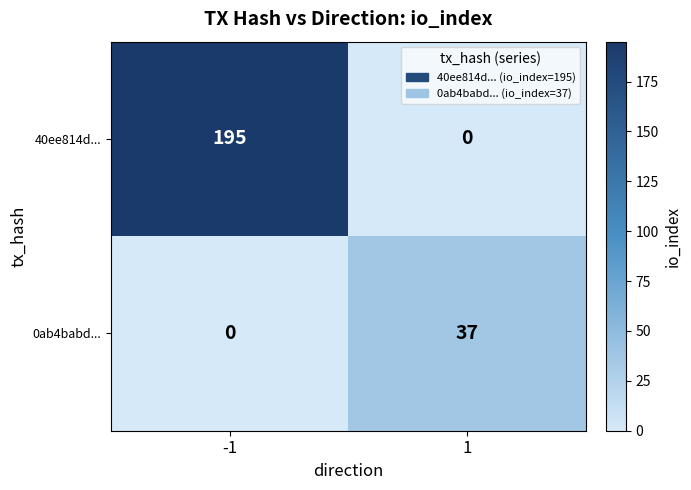

What is the average value of the 40ee814d... series?

98